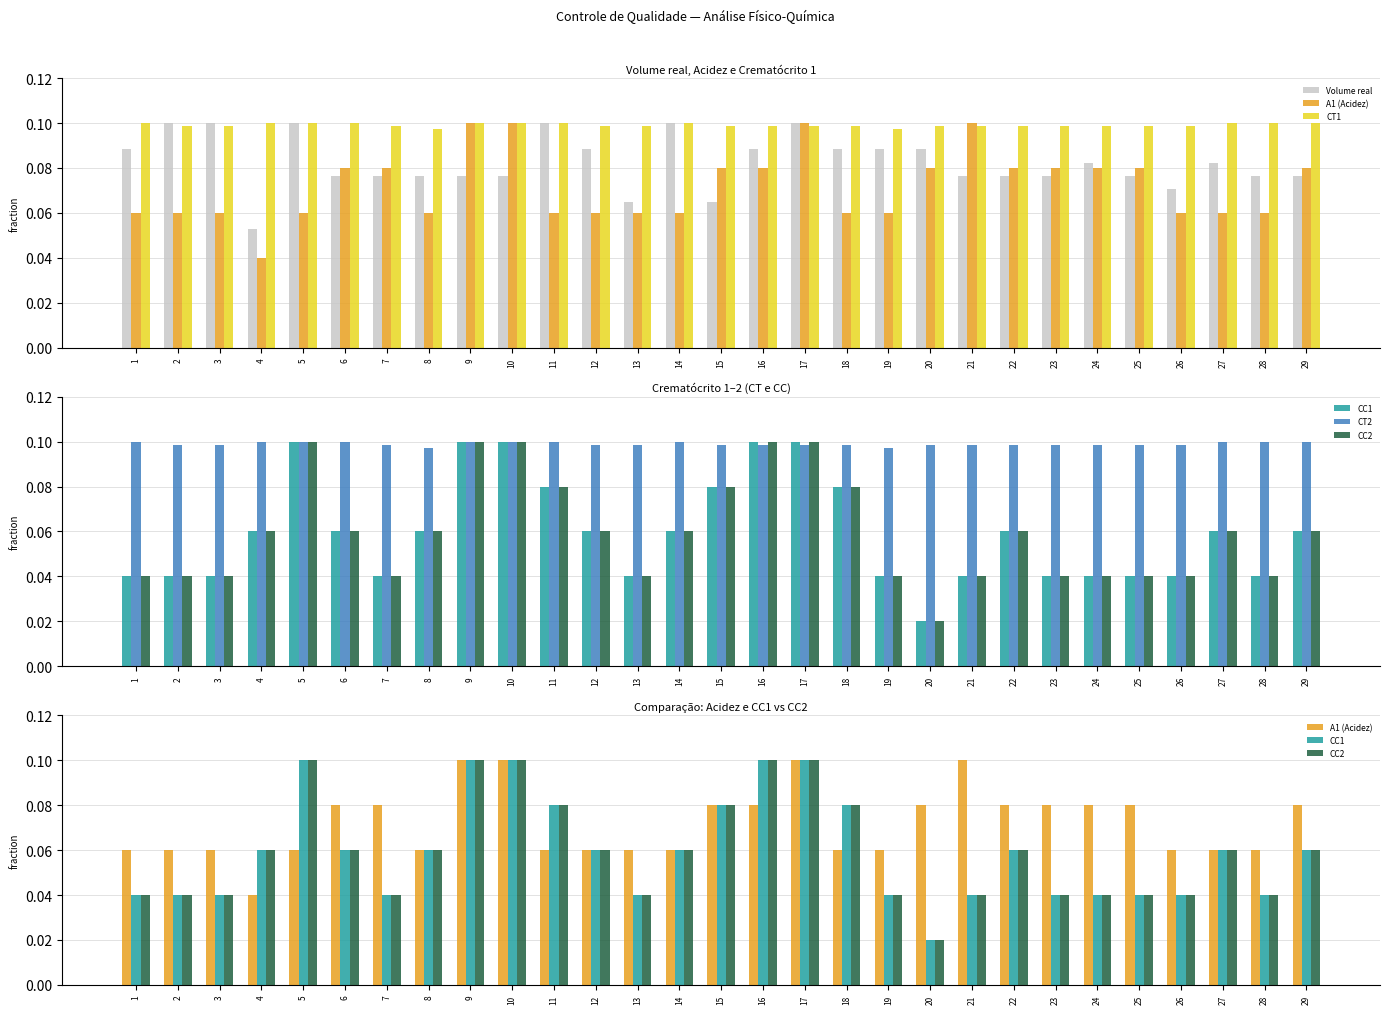

Which series changed the most between 8 and 20?

CC1